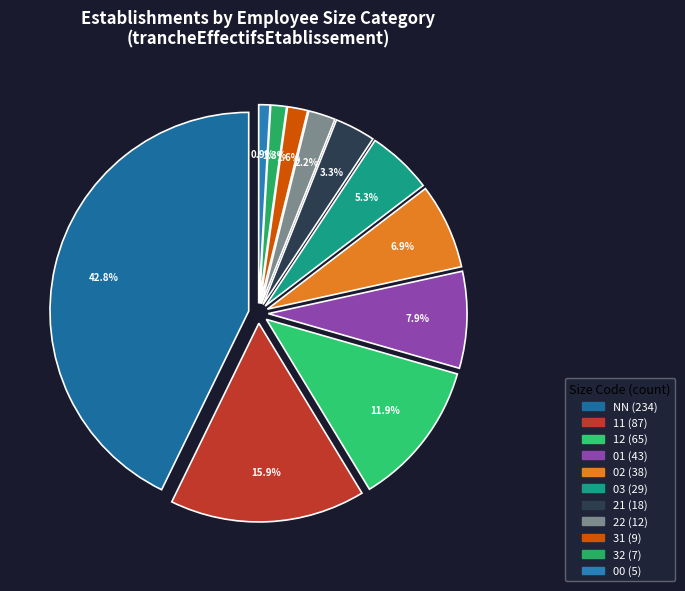

To the nearest percent, what is the difference between the 00 and 22 slice percentages?

1%